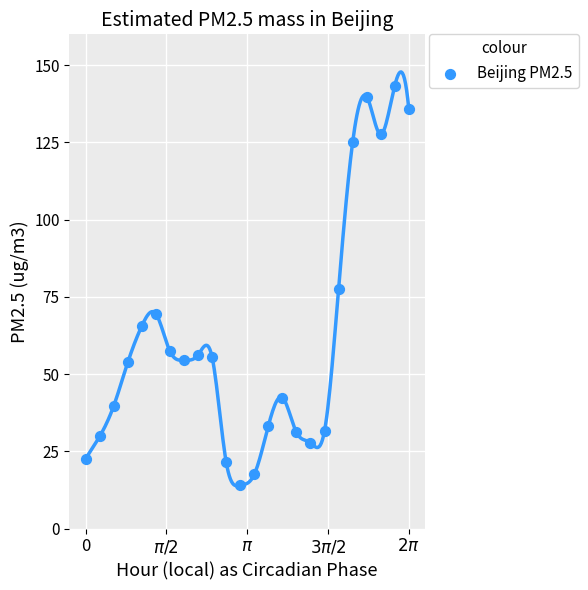

What is the range of Y values (max minus min)?

129.4